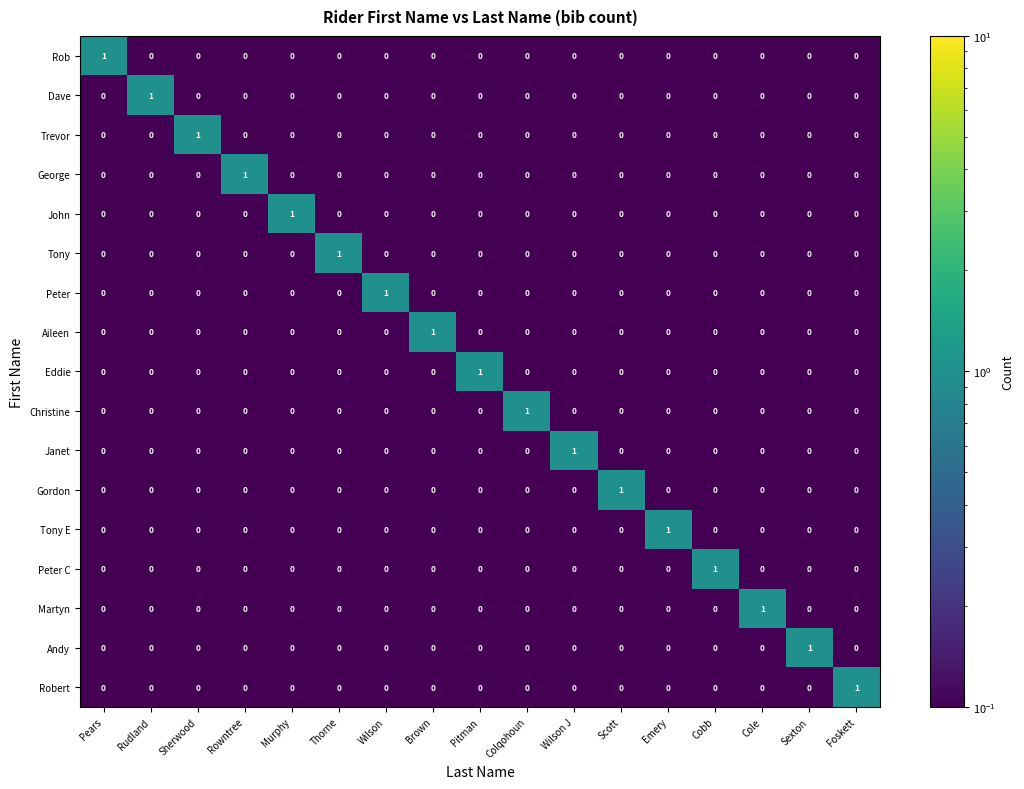

How many Dave values are between 0 and 1?

17